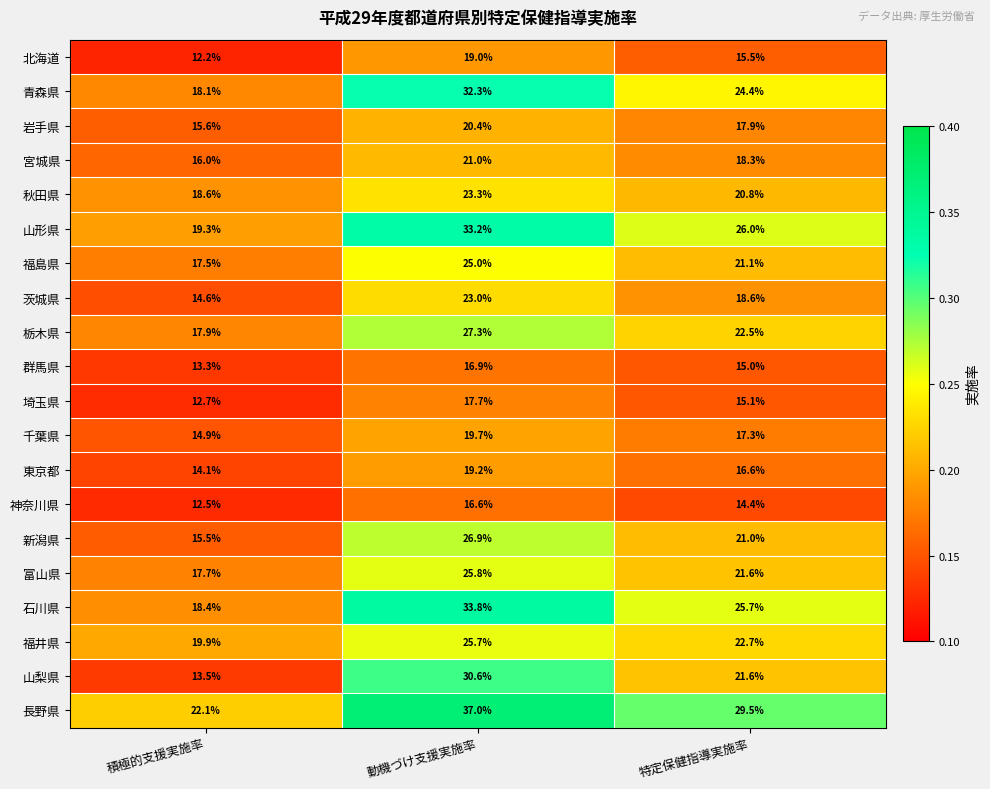

At which label is 埼玉県 closest to 15?

特定保健指導実施率